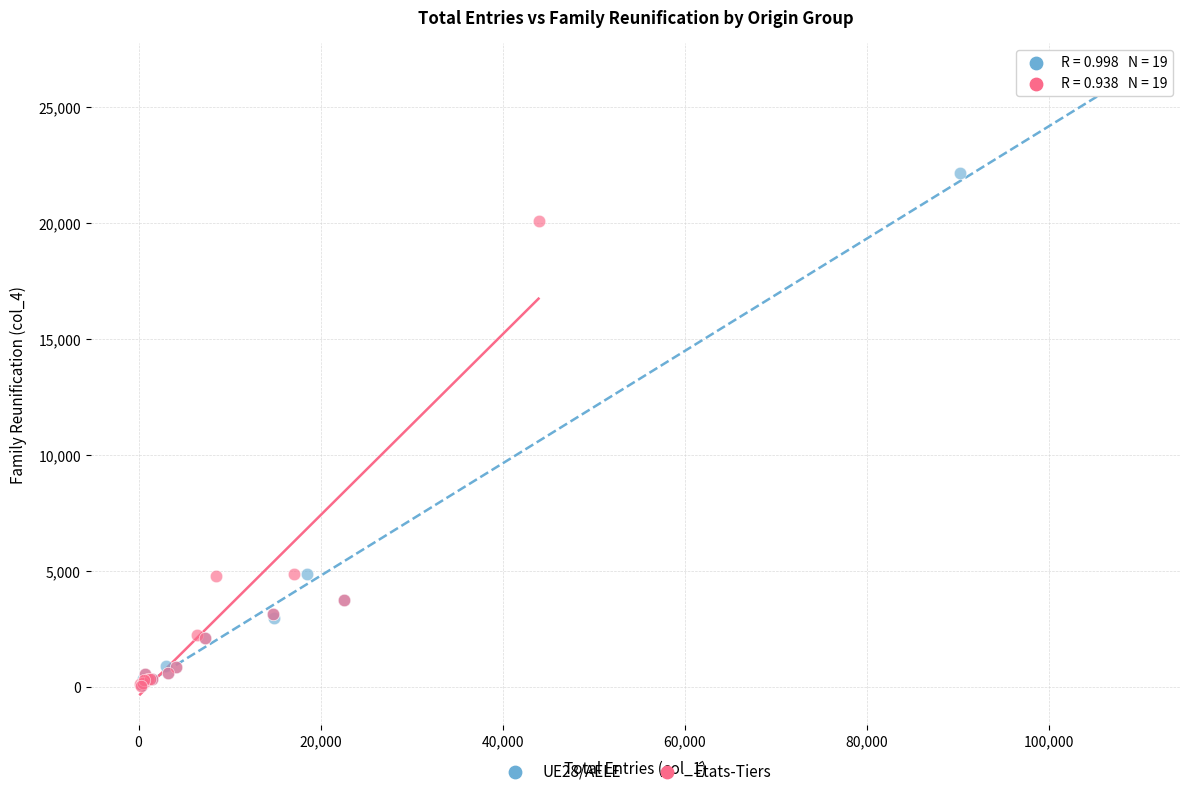

Which series has the largest Y range (max minus min)?

UE28/AELE